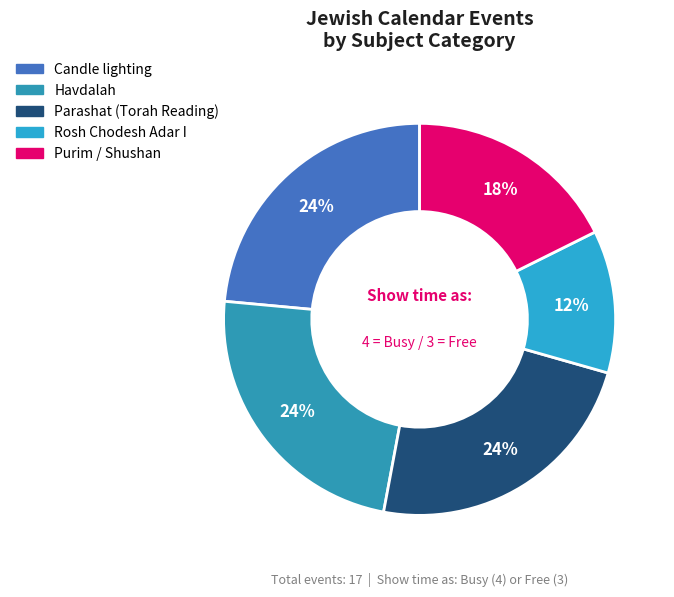

How many segments does this pie chart have?

5